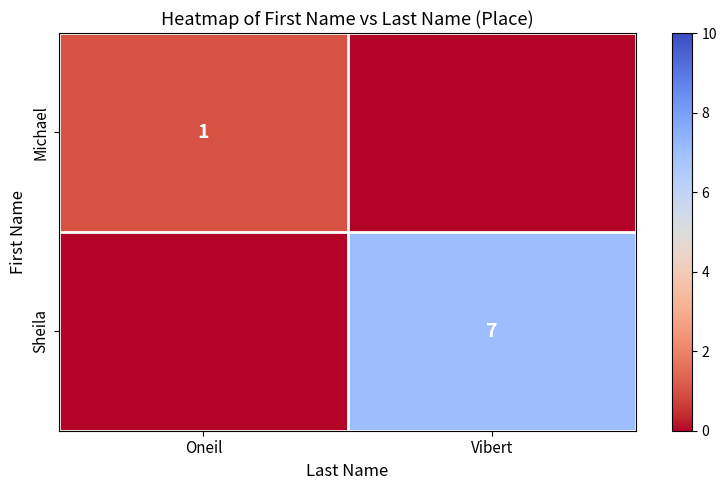

The Sheila series shows 7 at Vibert. True or false?

True